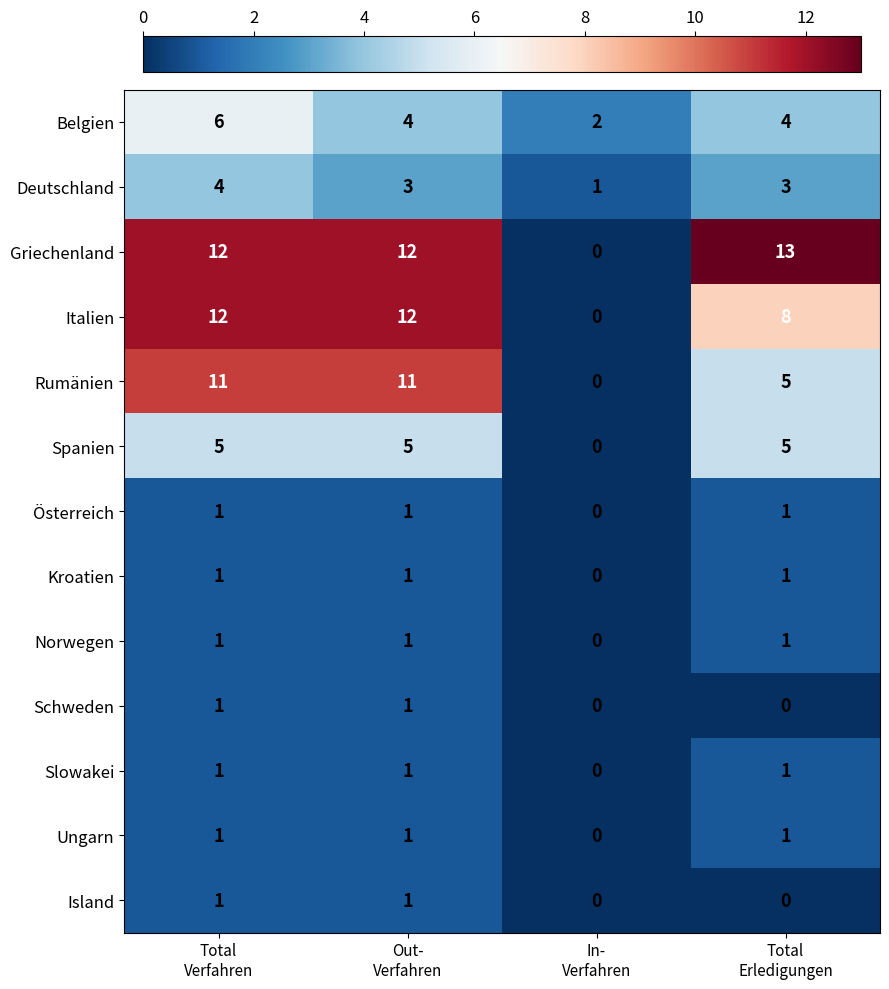

What is the greatest value displayed?

13